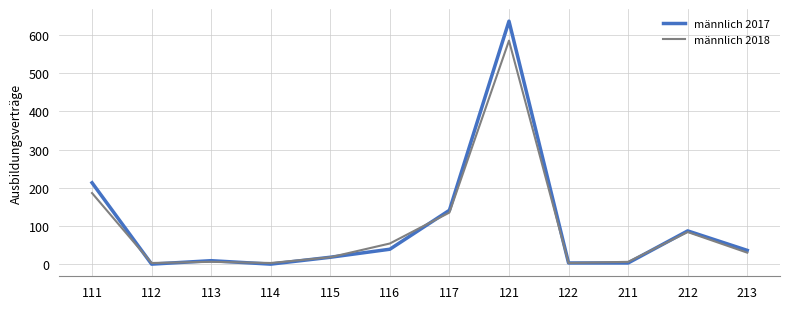

Which series has the largest range (max minus min)?

männlich 2017